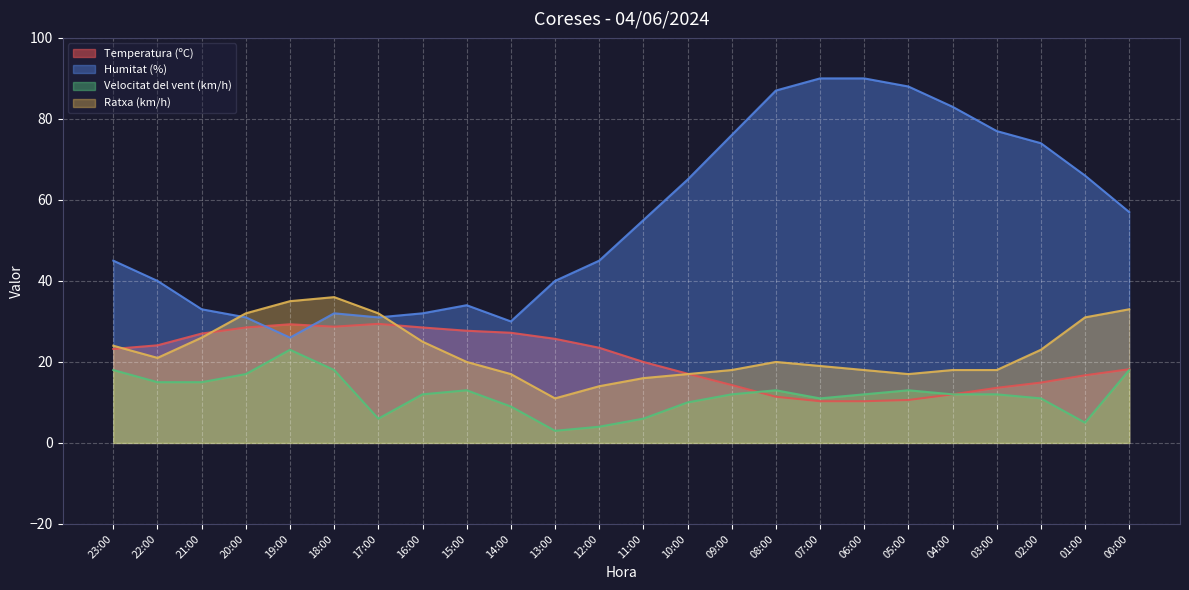

True or false: Humitat (%) has a value of 9.2 at 20:00.

False